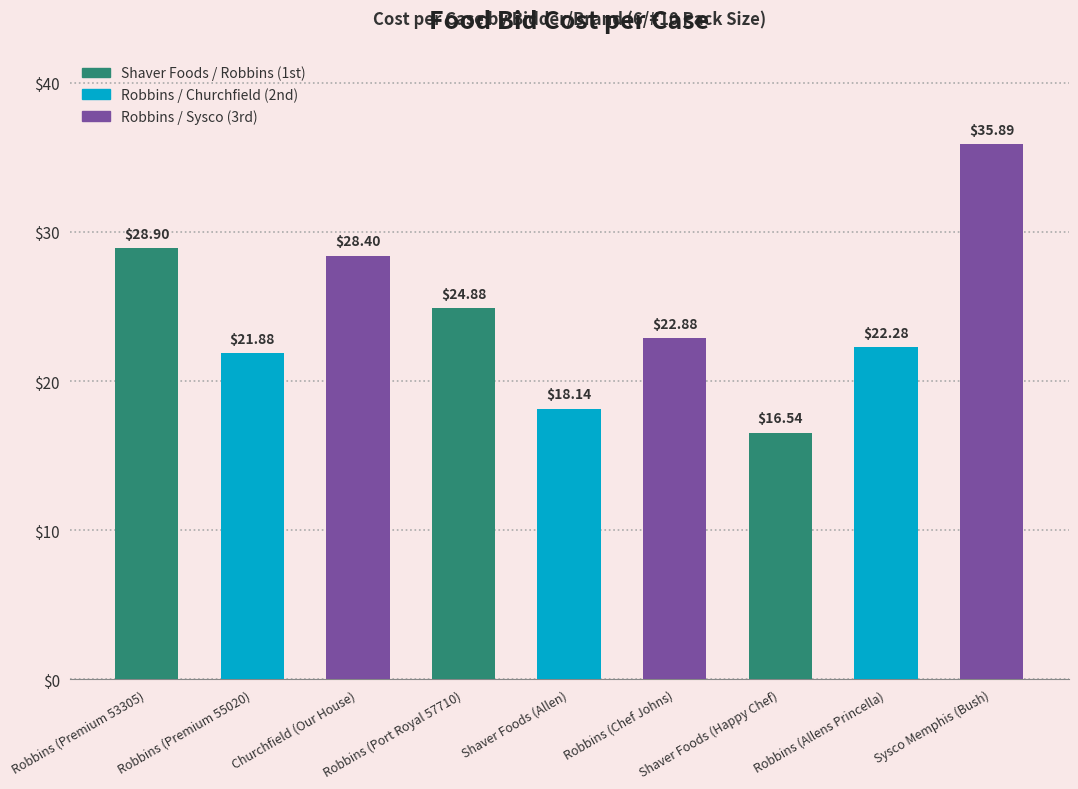

What is the value of the 3rd bar from the left?

28.4